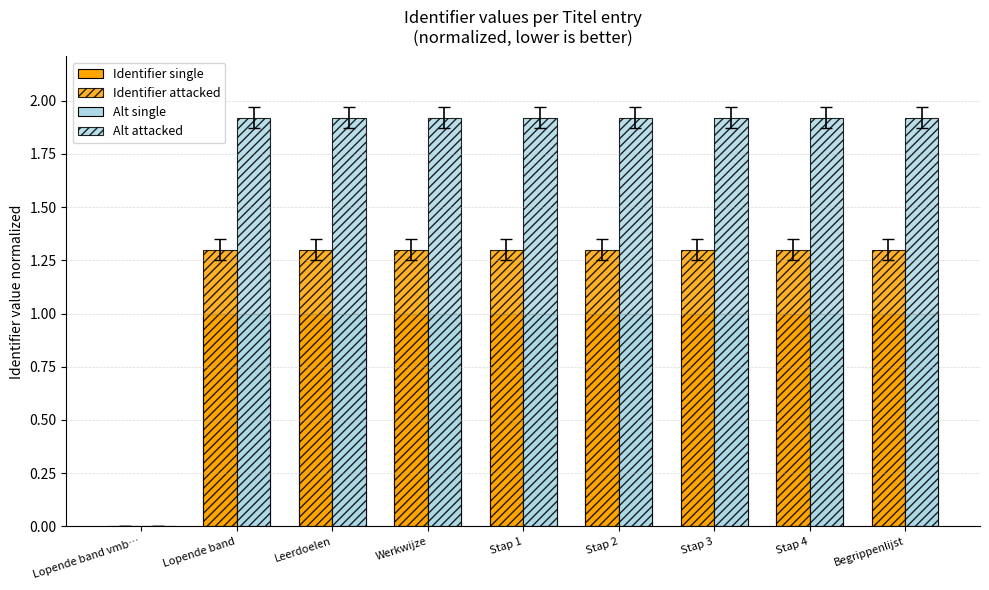

Count the number of data series in this chart.

4